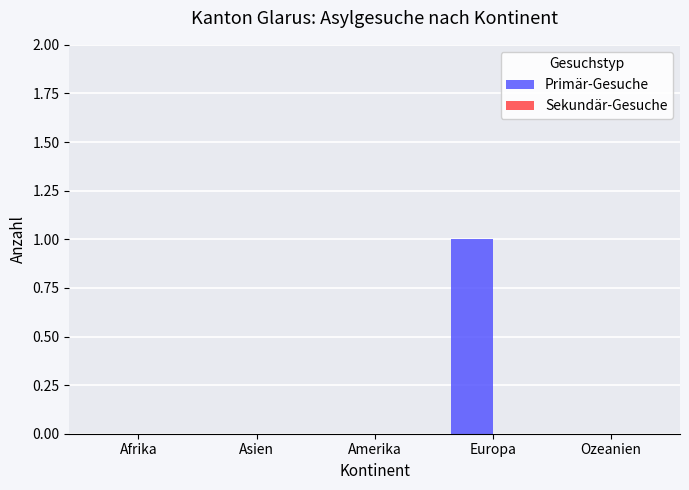

Is it true that the value at Afrika is 0?

True